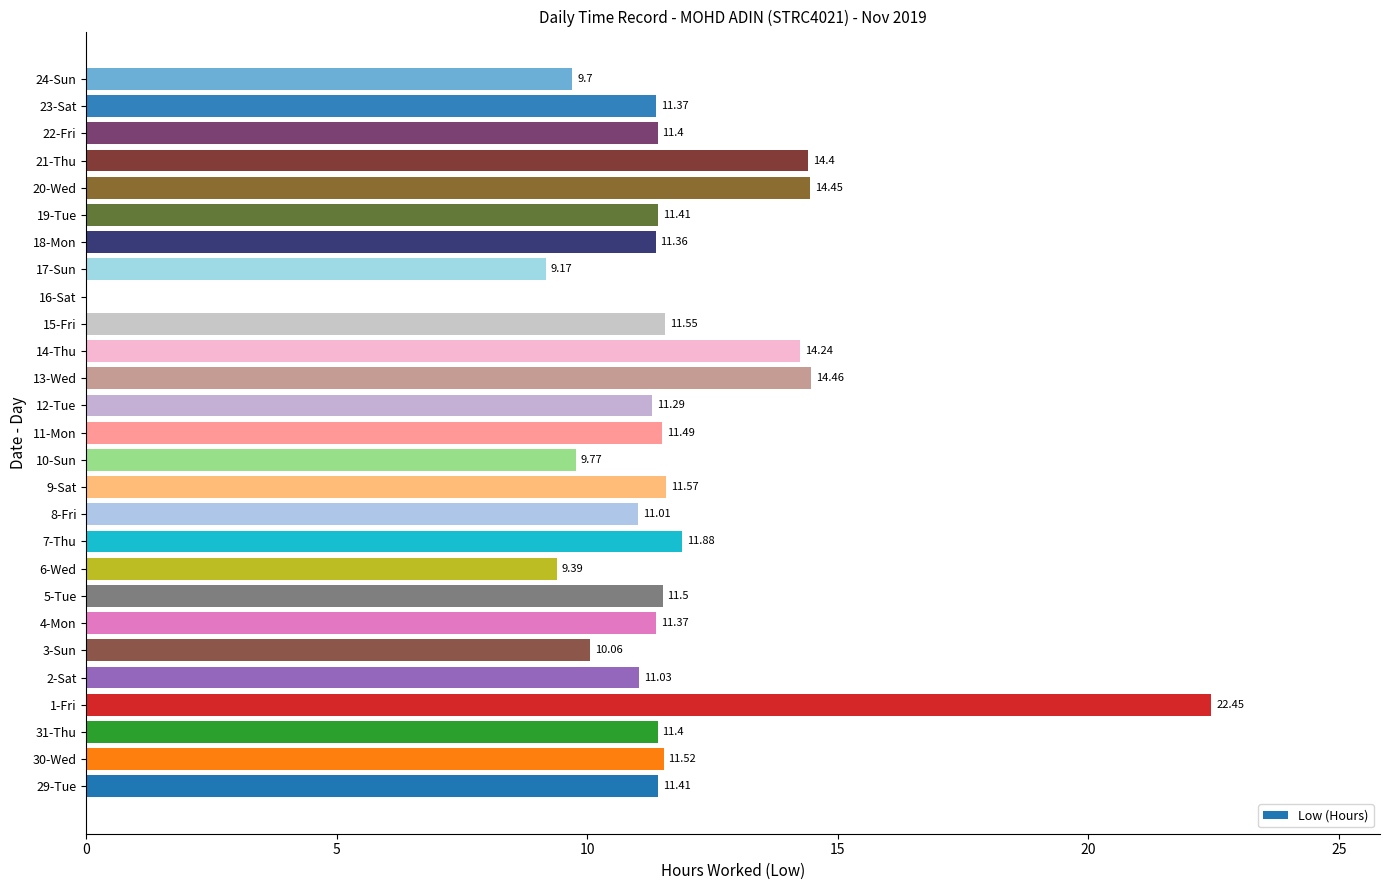

Approximately how many times larger is the value at 2-Sat compared to 3-Sun?

1.1